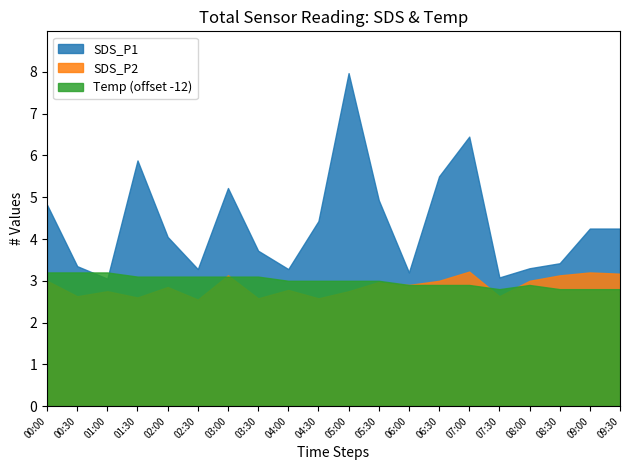

Where is the first local minimum for SDS_P2?

00:30